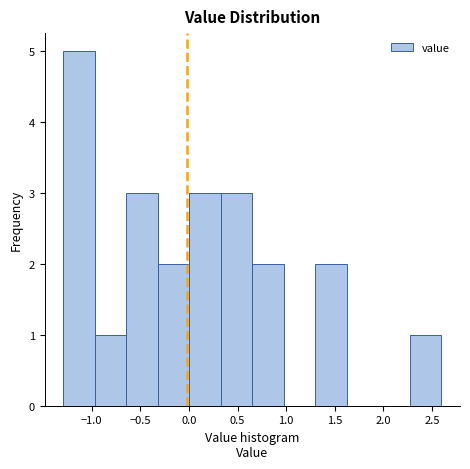

Which range on the x-axis has the tallest bar?

-1.30 to -0.95